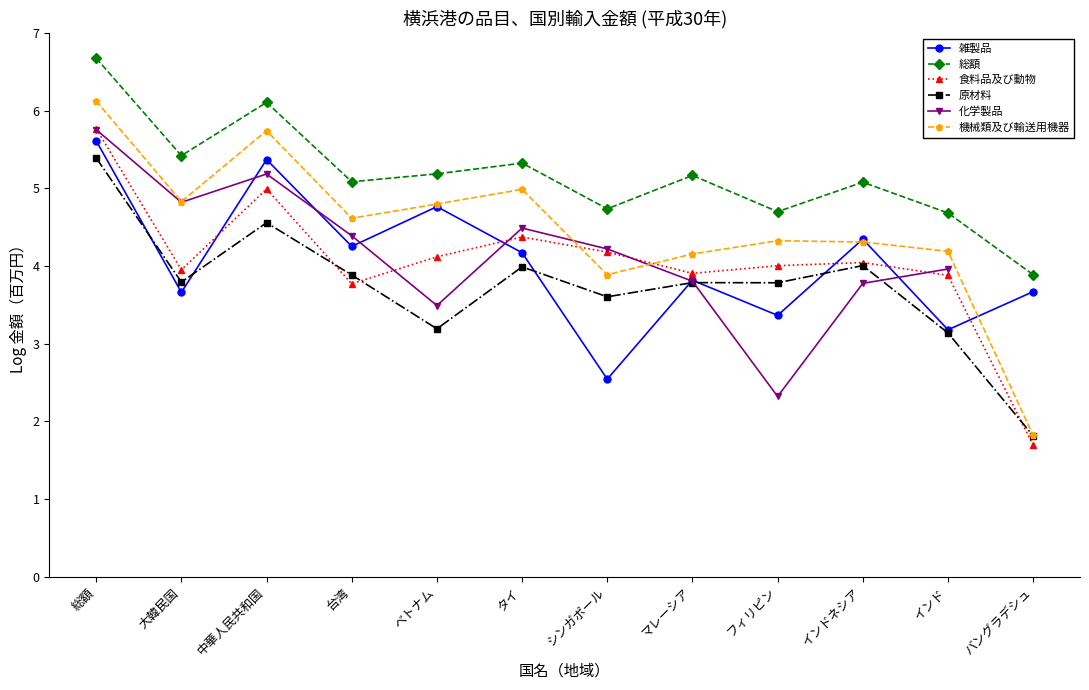

Which category has the highest value in the 食料品及び動物 series?

総額